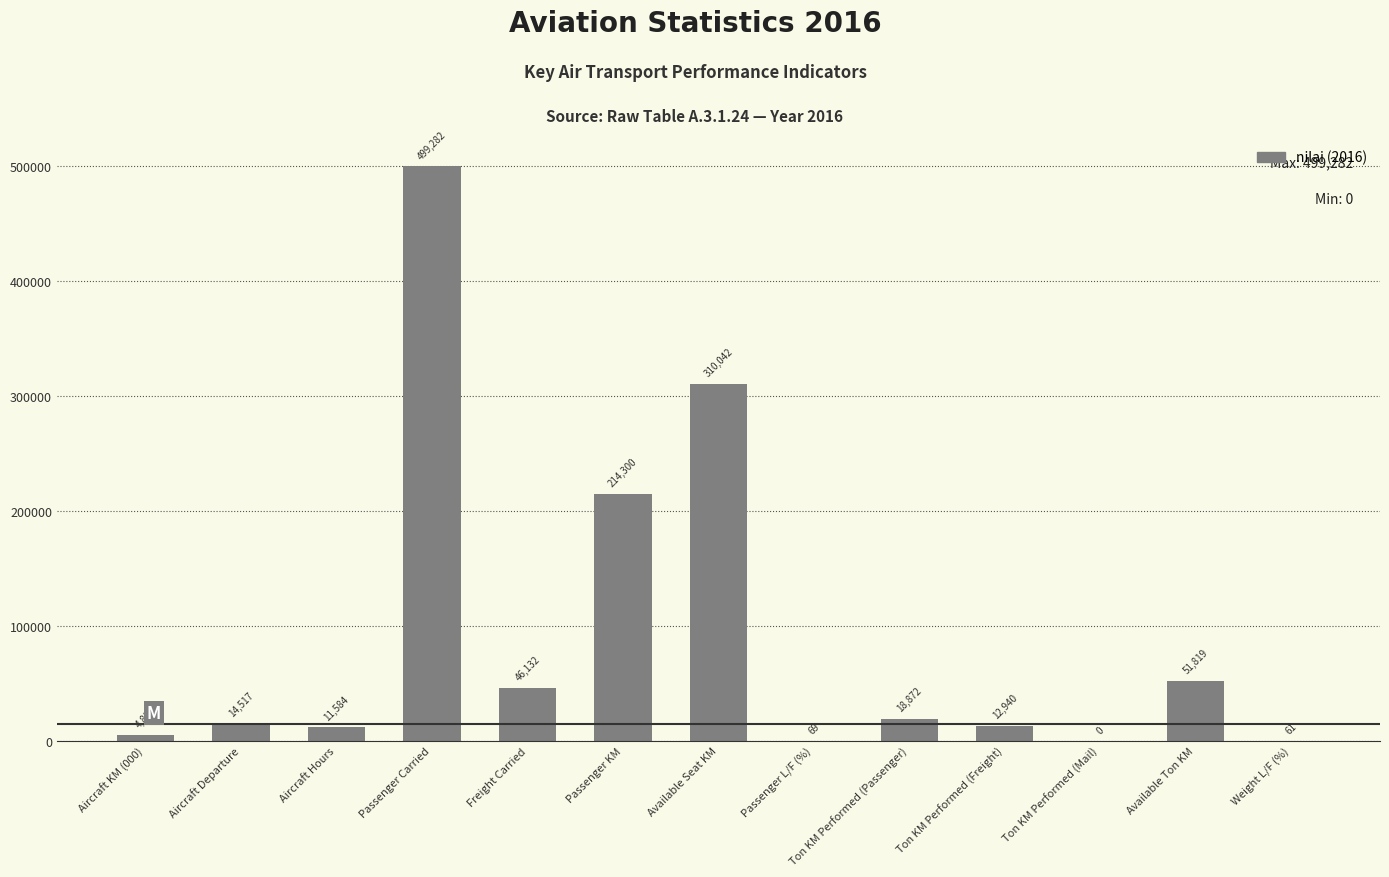

What is the change in value from Aircraft KM (000) to Passenger L/F (%)?

-4767